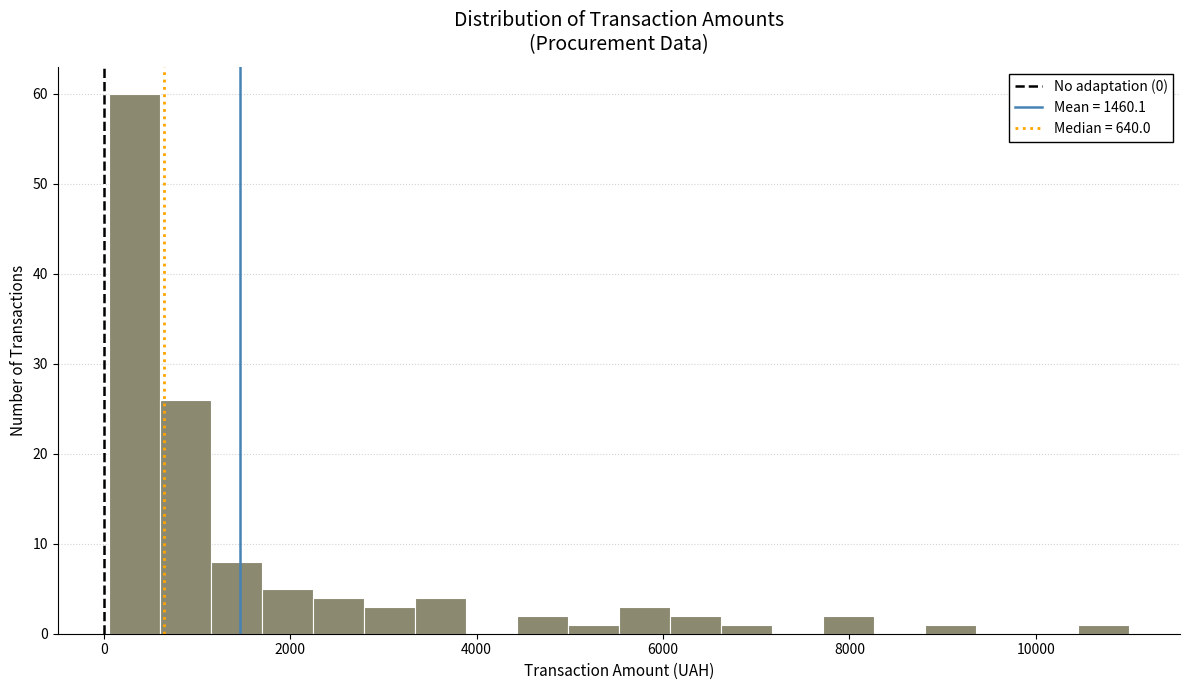

Around what value on the x-axis is the tallest bar? Give the approximate position of its centre, as read against the axis.

400